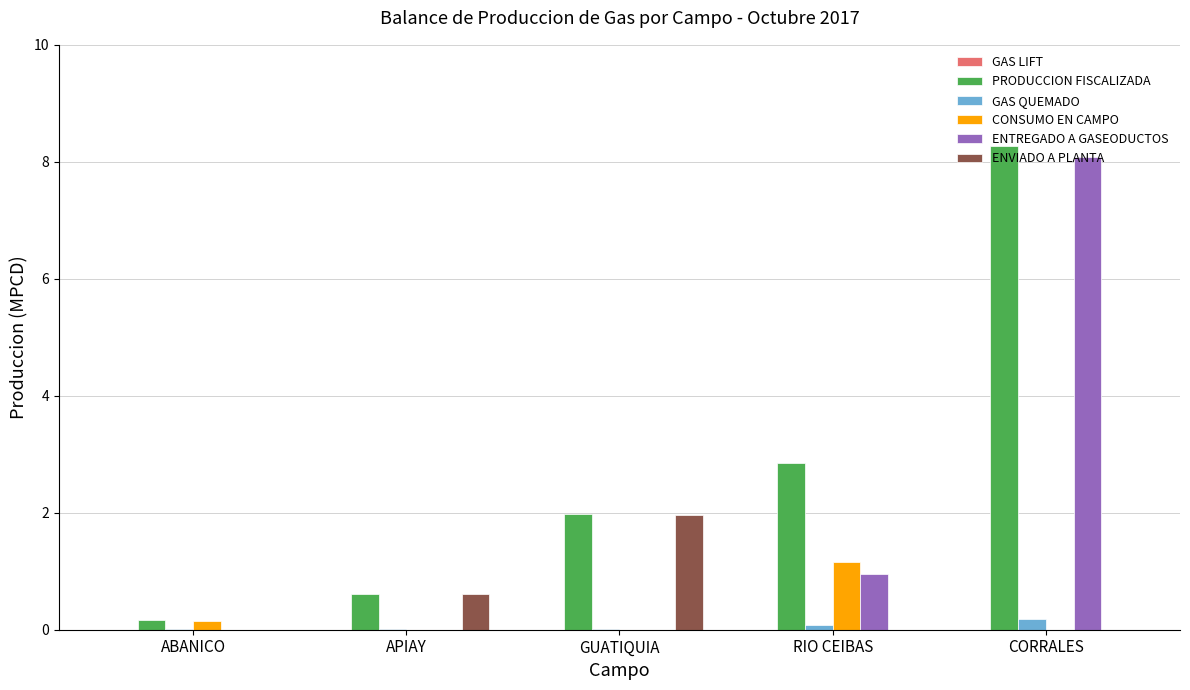

At which category is the sum across all series the highest?

CORRALES